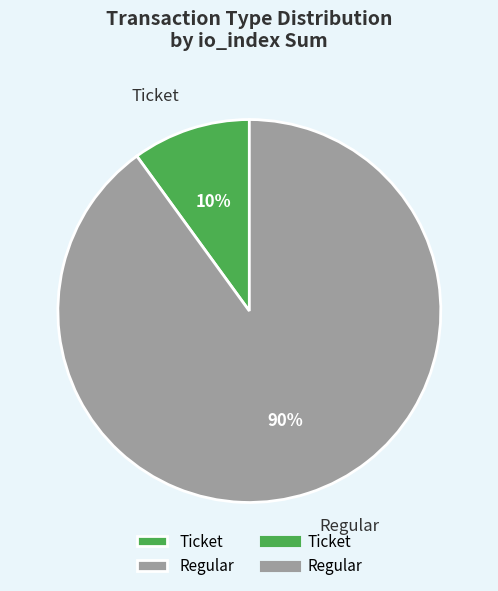

Approximately how many times larger is the value at Regular compared to Ticket?

9.0